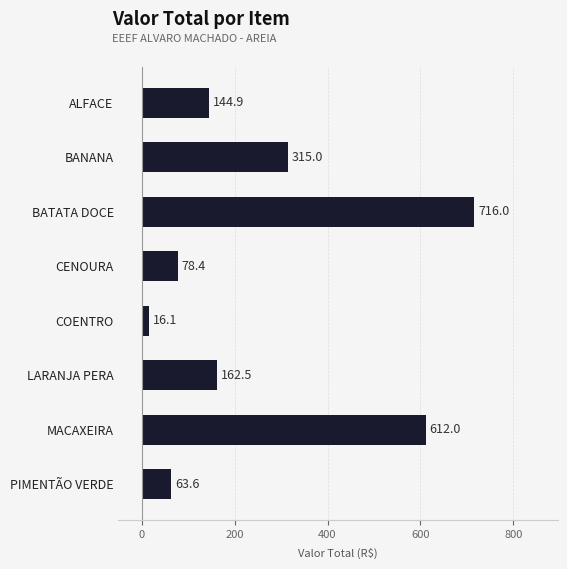

What is the label of the 2nd bar from the bottom?

MACAXEIRA